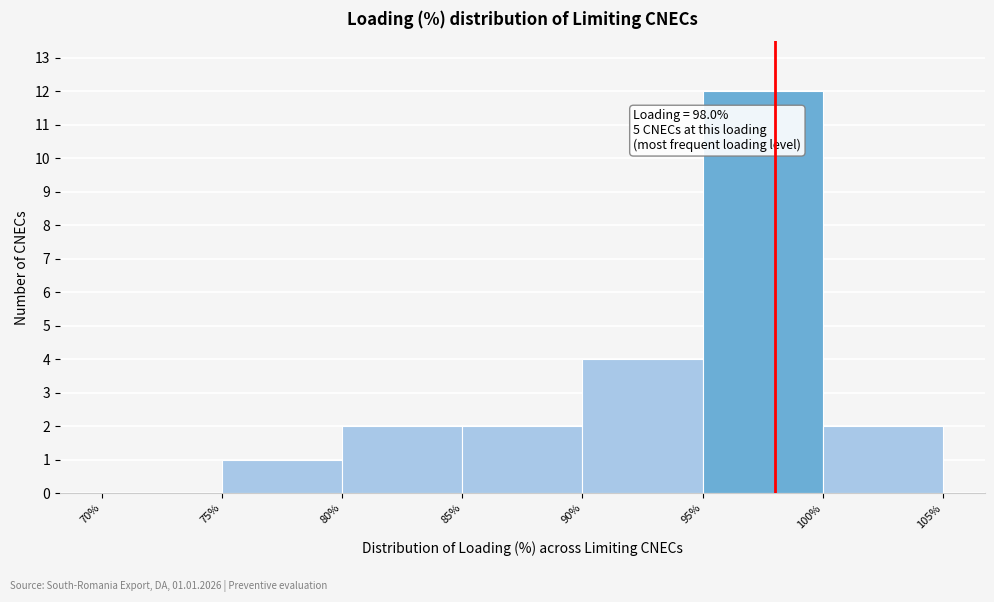

Which range on the x-axis has the tallest bar?

95% to 100%